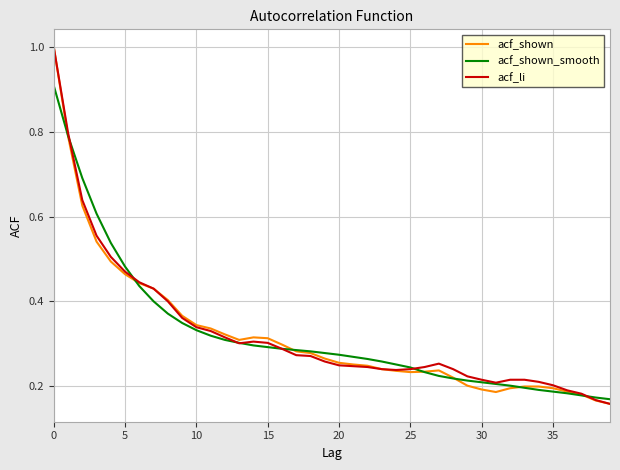

How many lines are shown in the chart?

3